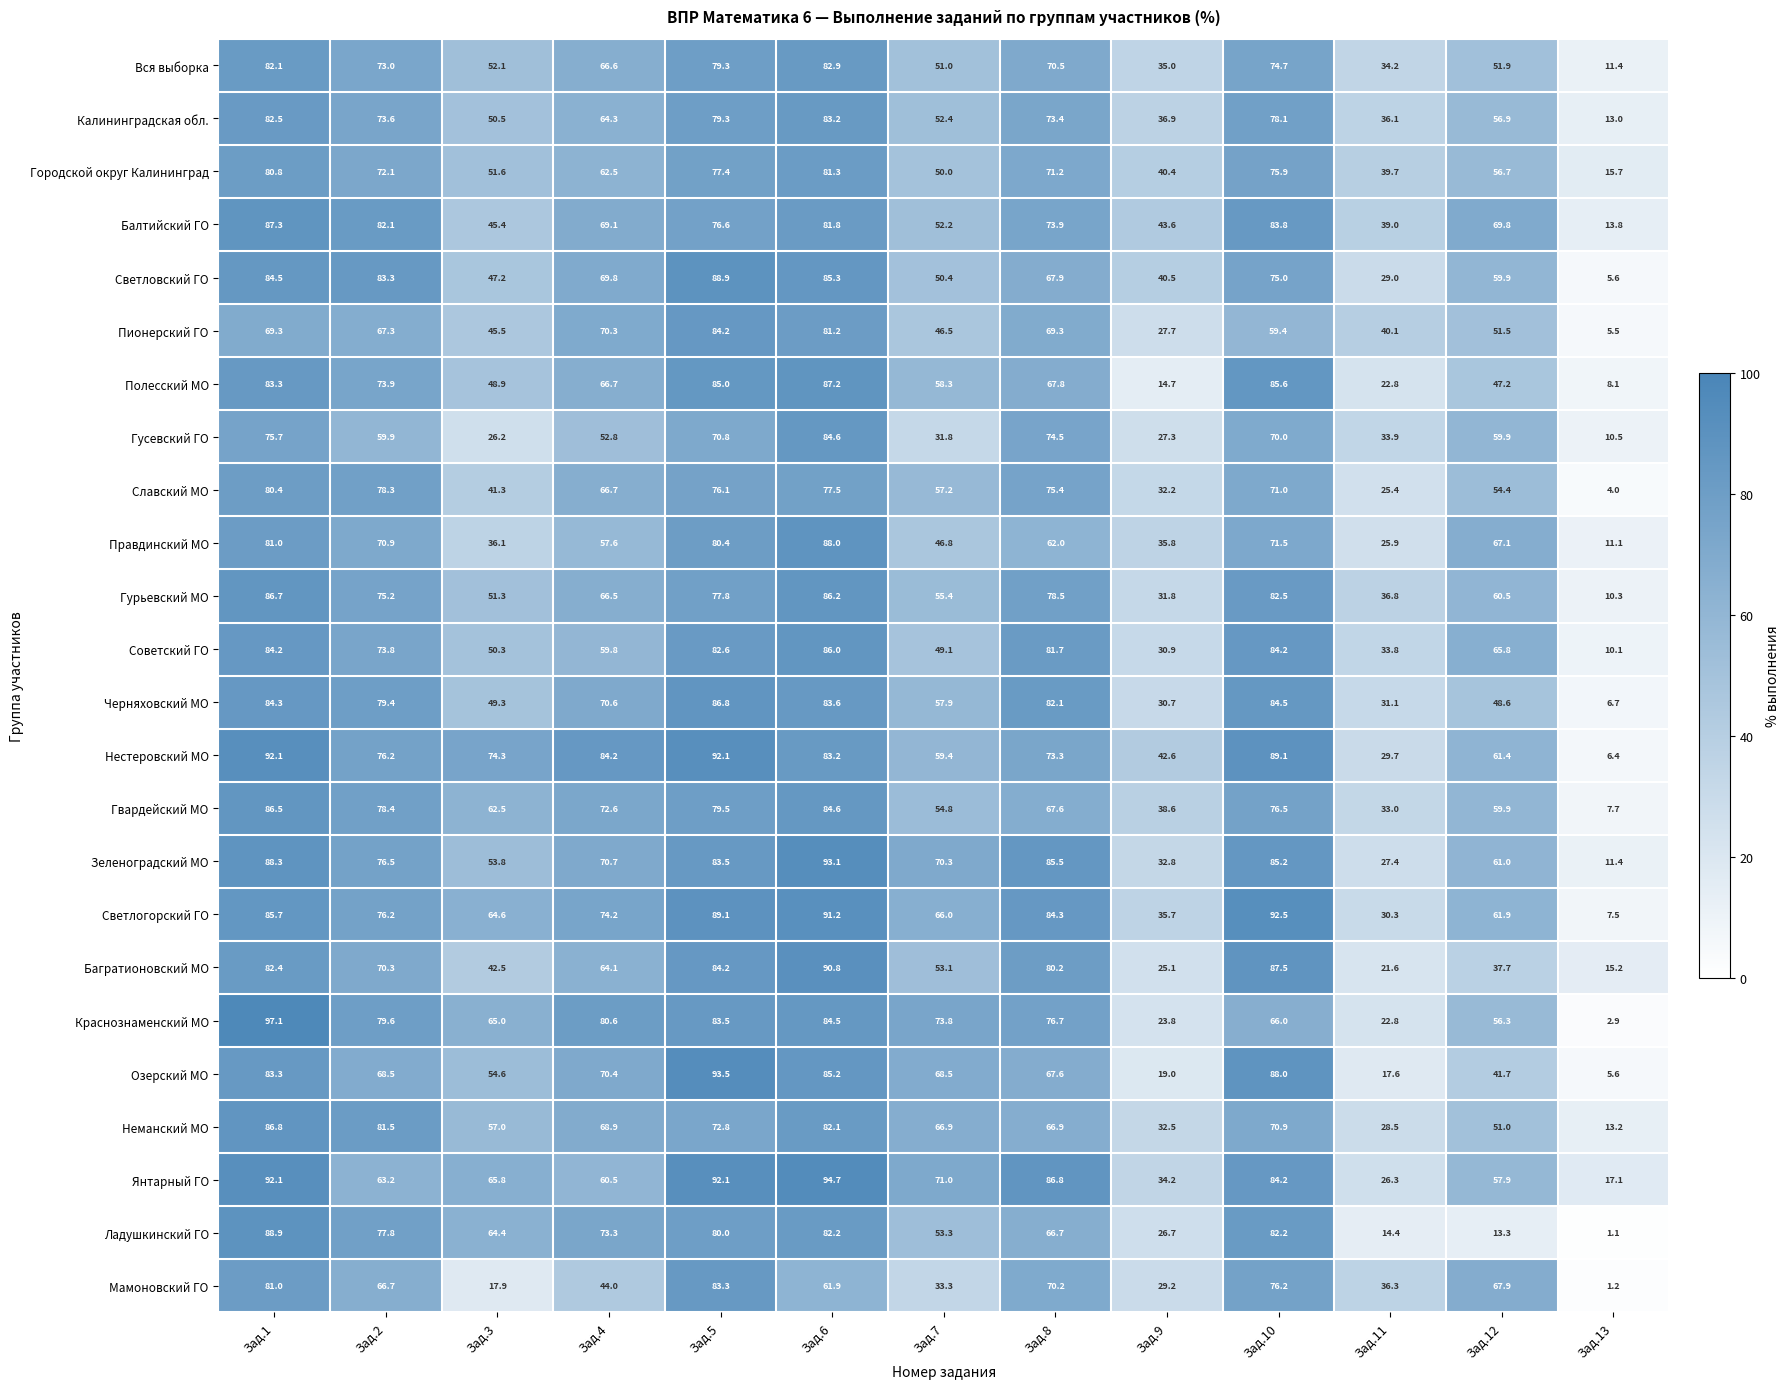

Where does the Янтарный ГО series first go above 65?

Зад.1